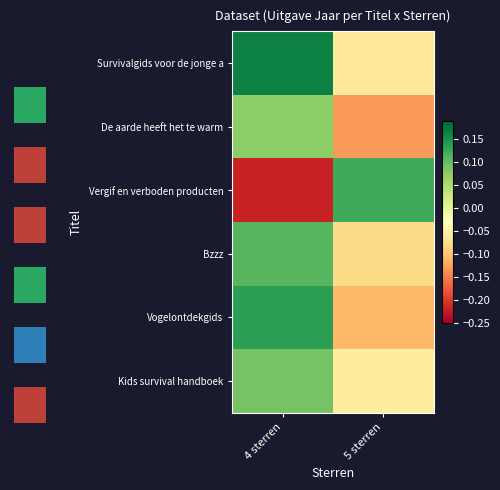

What is the total value across all series at 5 sterren?

-0.3